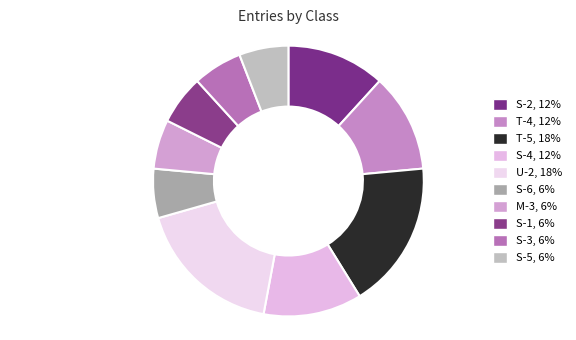

What percentage is NOT represented by M-3?

94.1%